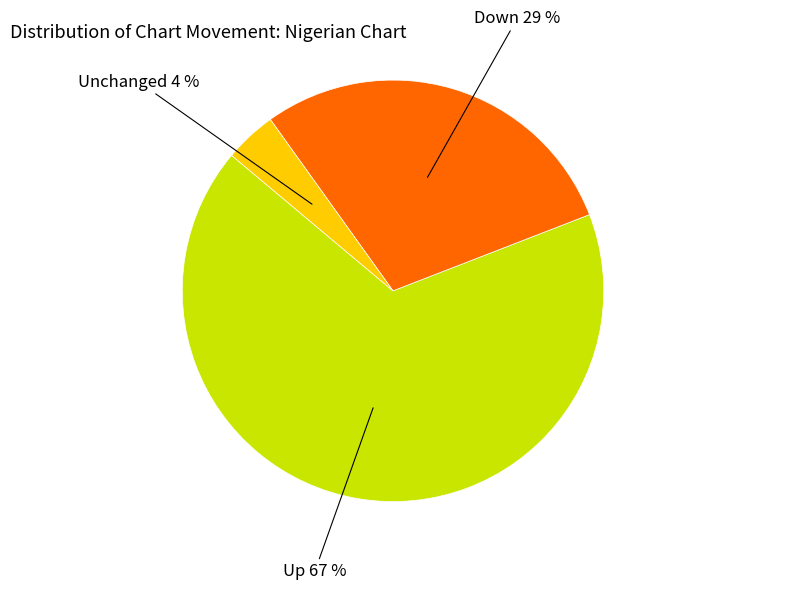

To the nearest percent, what is the average slice percentage?

33%